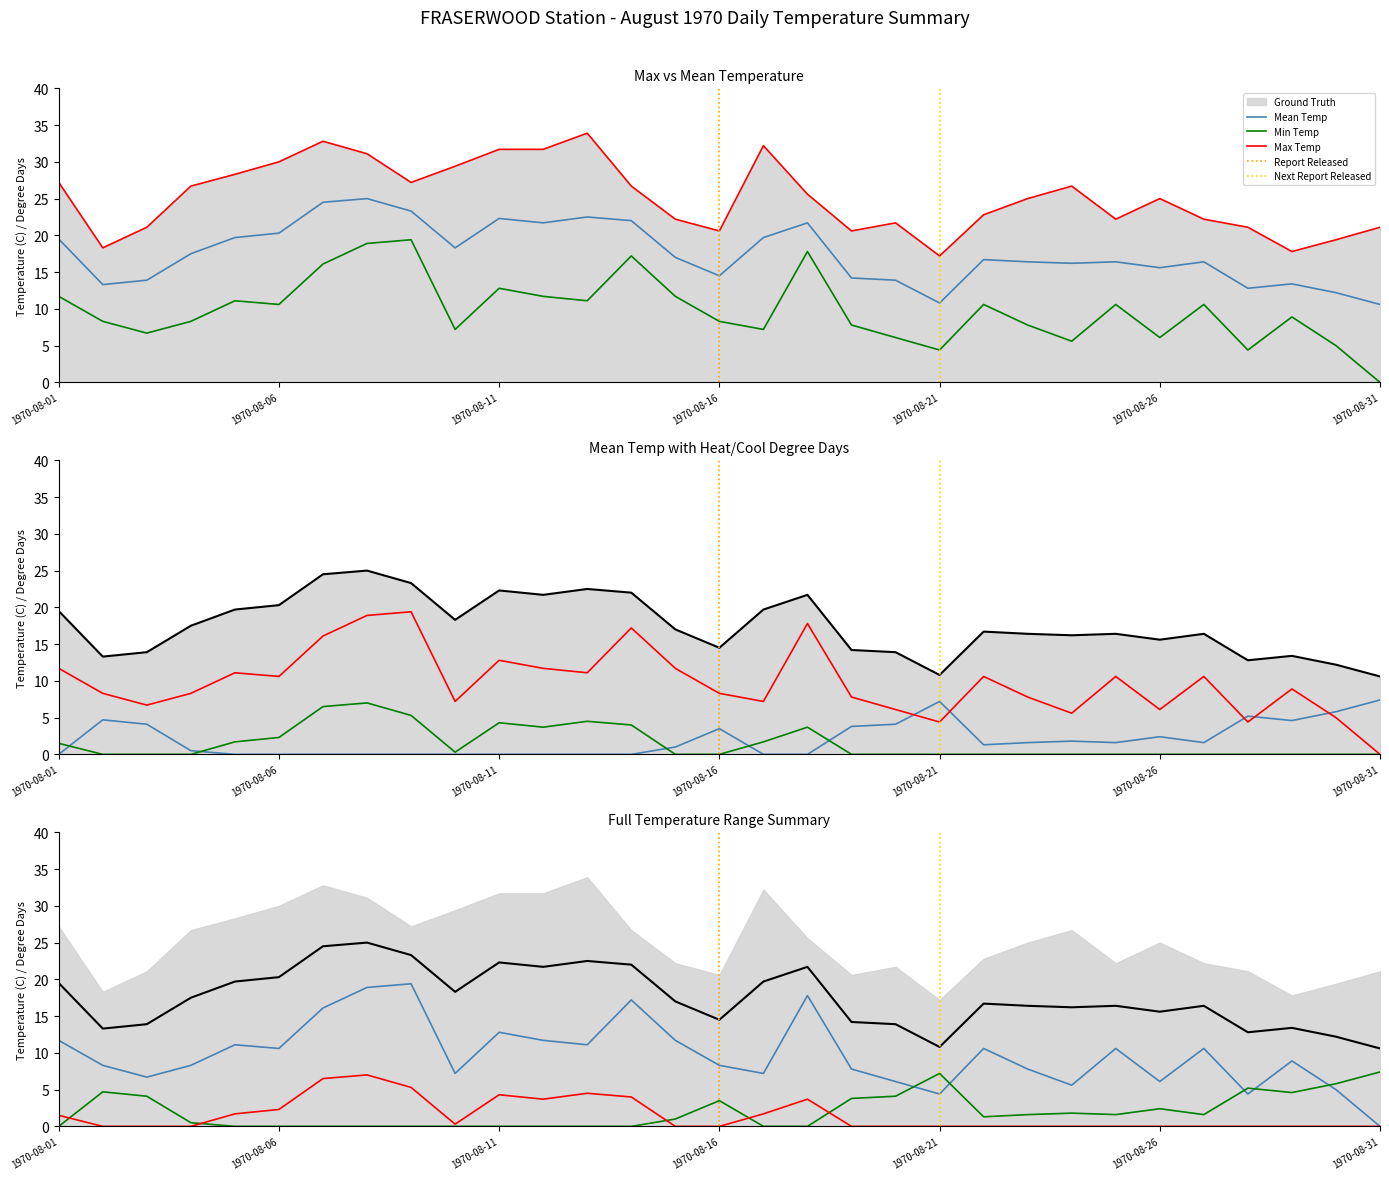

How many values in the Min Temp (C) series are below 8?

12